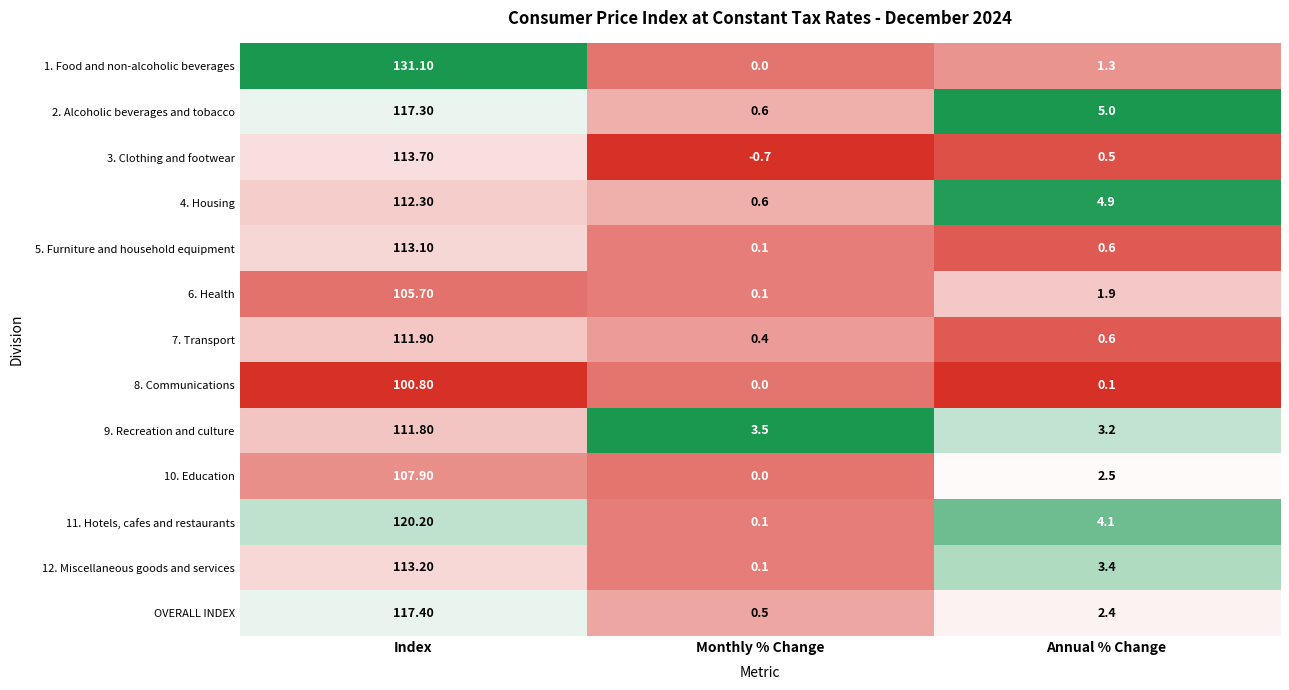

What is the sum of the OVERALL INDEX values at Index and Monthly % Change?

117.9